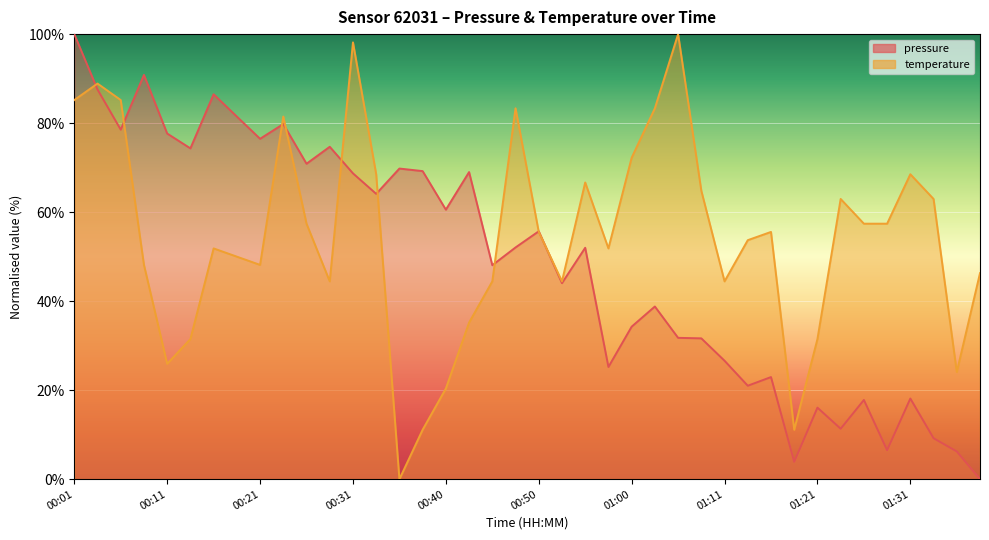

What is the label of the 25th point from the left?

01:00